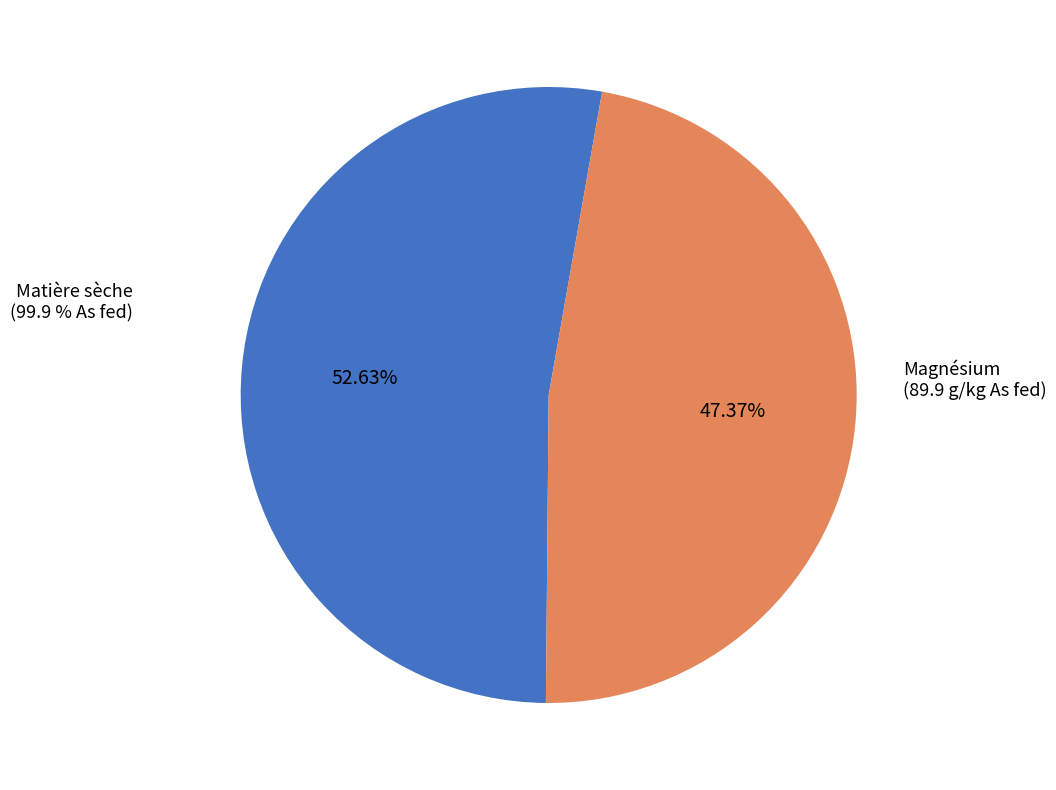

Is there a majority slice in this chart?

Yes